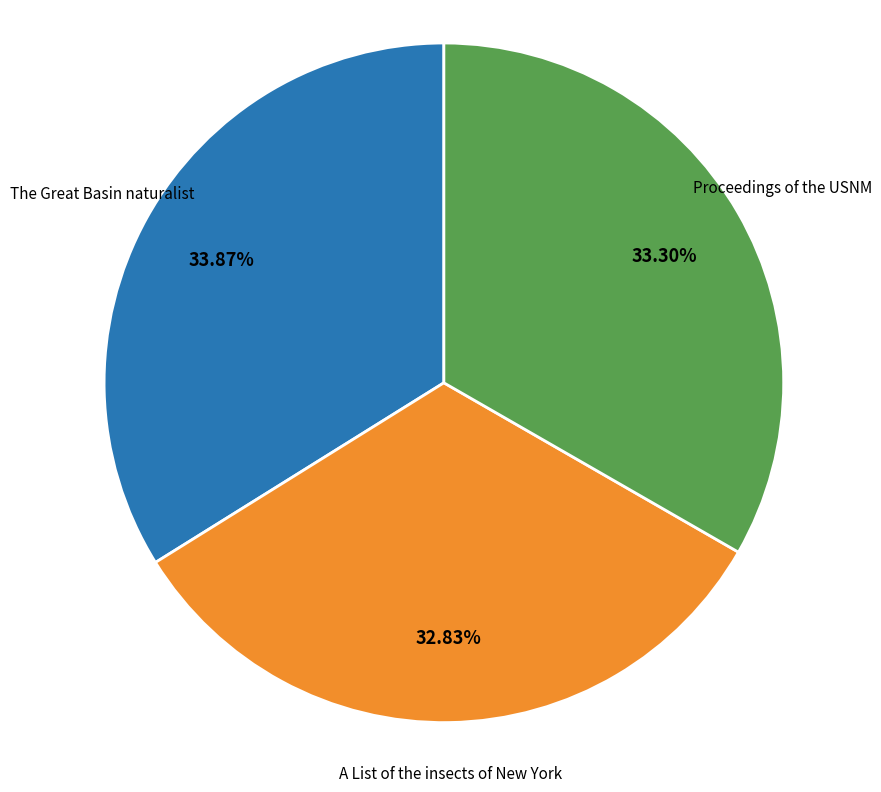

Is A List of the insects of New York the majority of the pie?

No